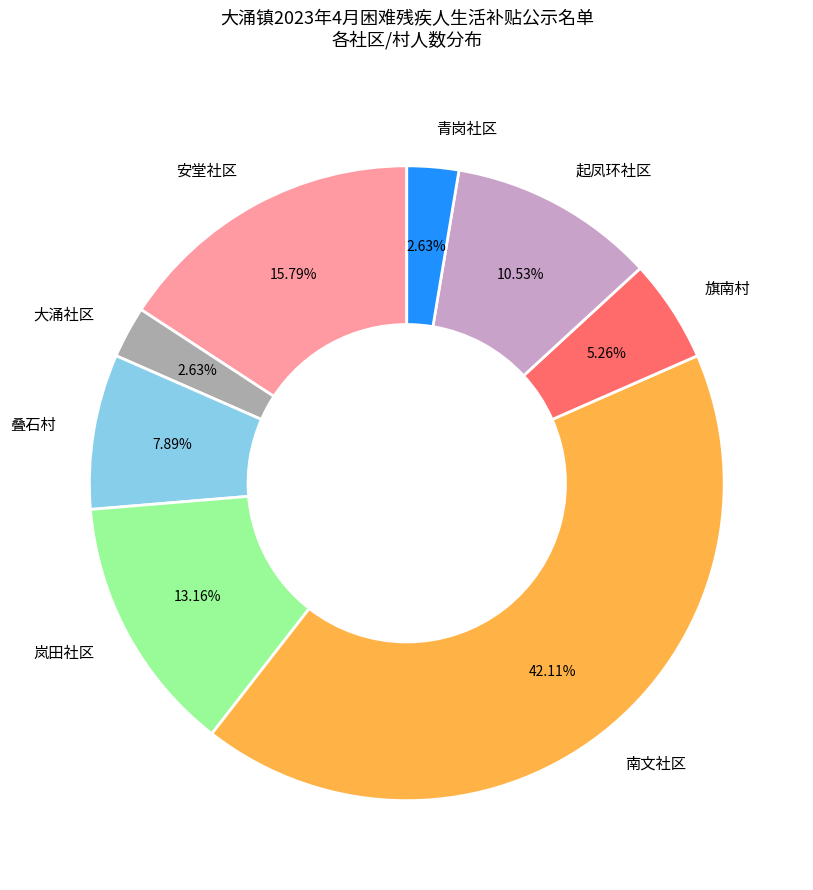

To the nearest percent, what percentage of the pie is 安堂社区?

16%